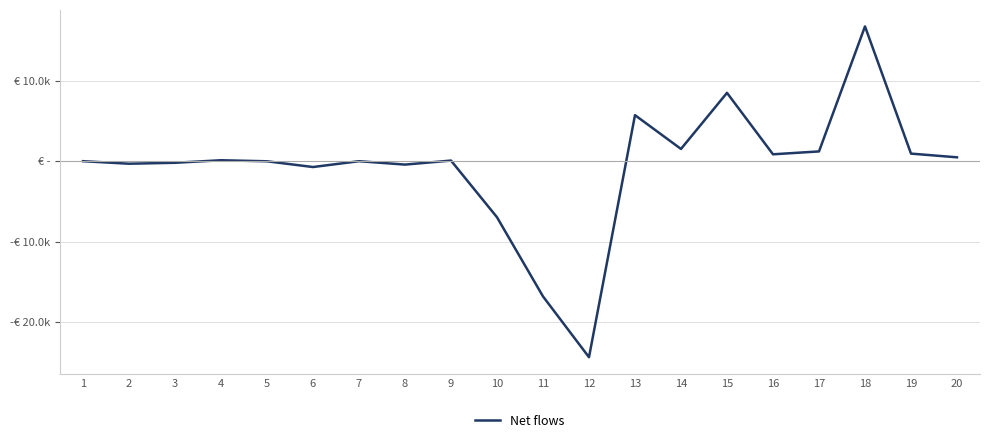

Does the chart have visible grid lines?

Yes